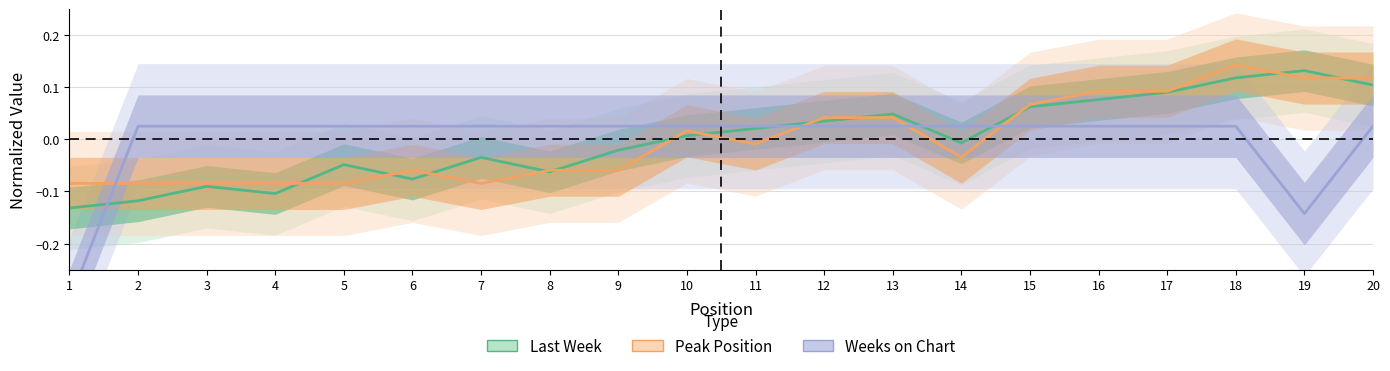

Does the chart display data point markers on the line(s)?

No